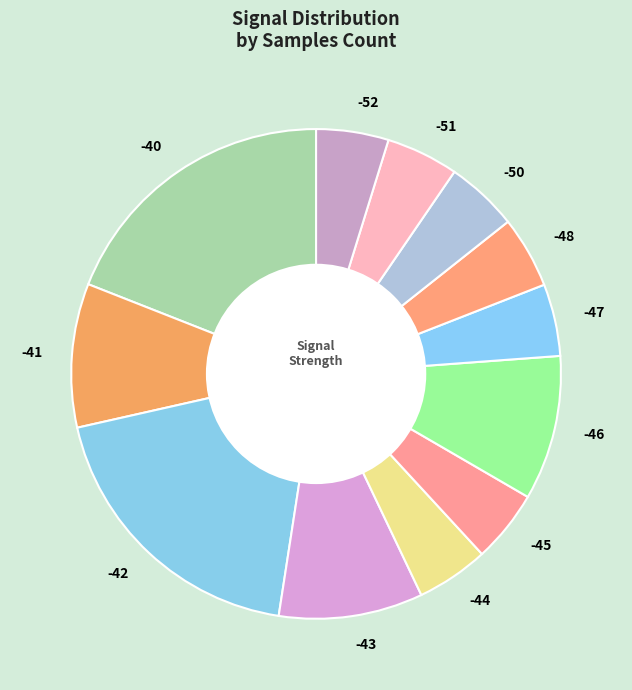

Is the sum of -40 and -43 greater than half?

No